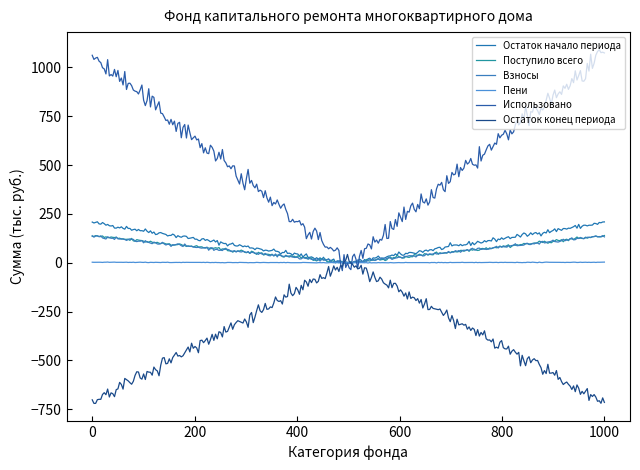

What is the minimum value shown in the chart?

-719.7